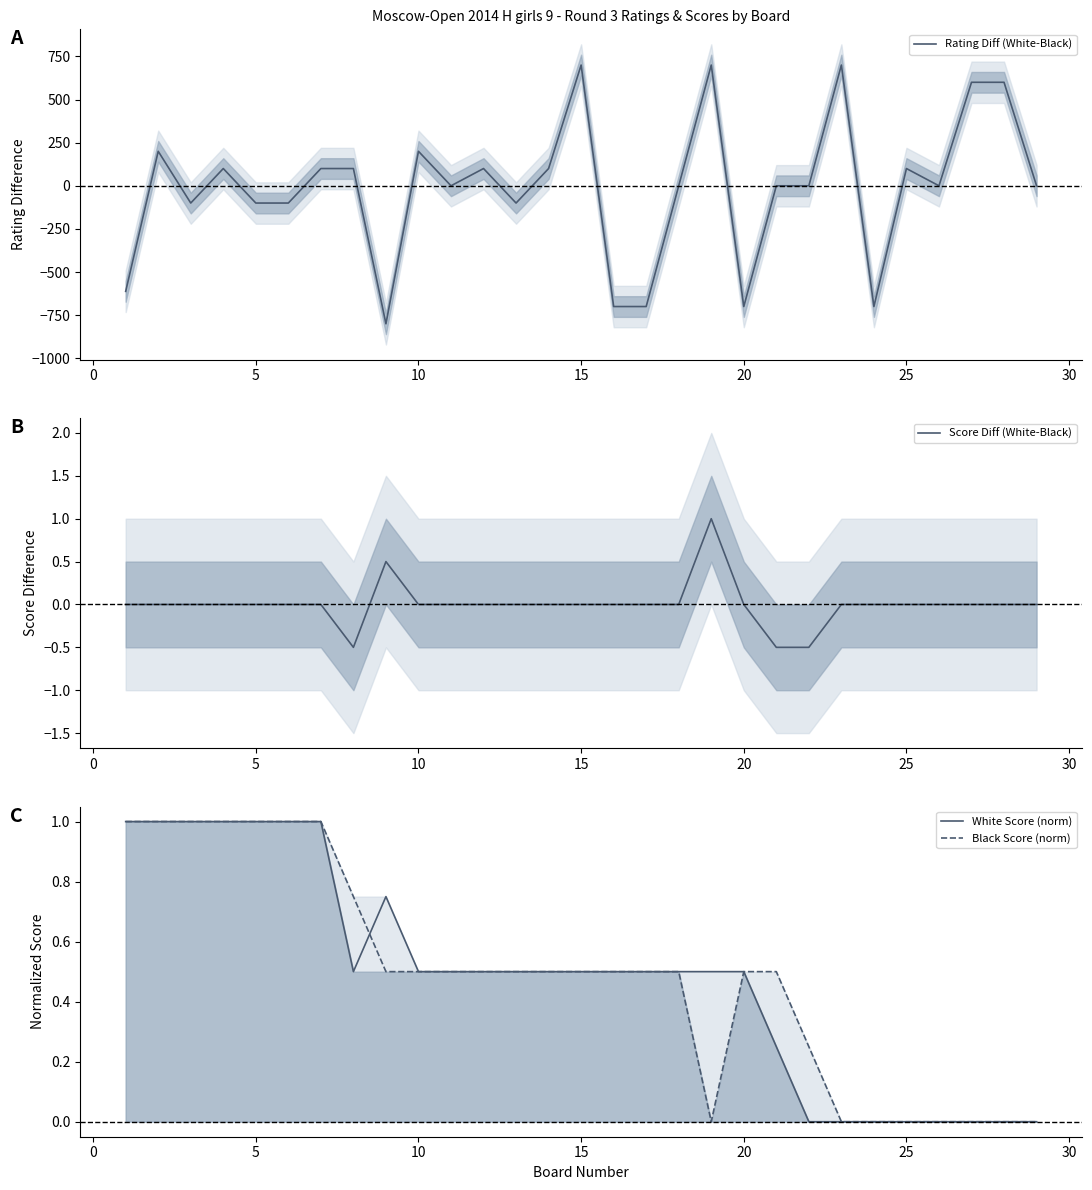

True or false: Score Diff (White-Black) has a value of 0.0 at 5.

True